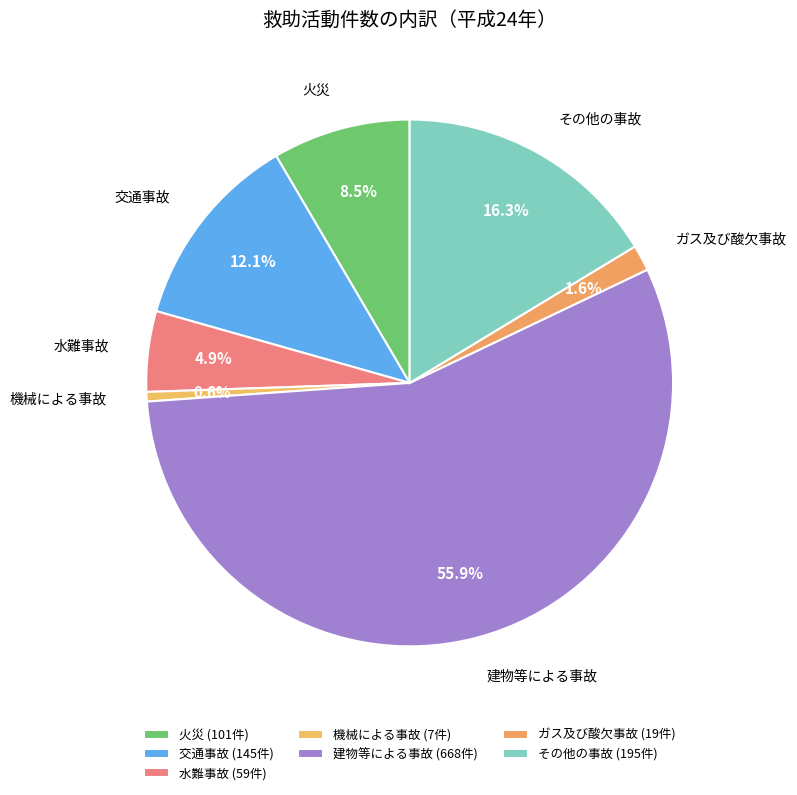

What is the majority slice?

建物等による事故